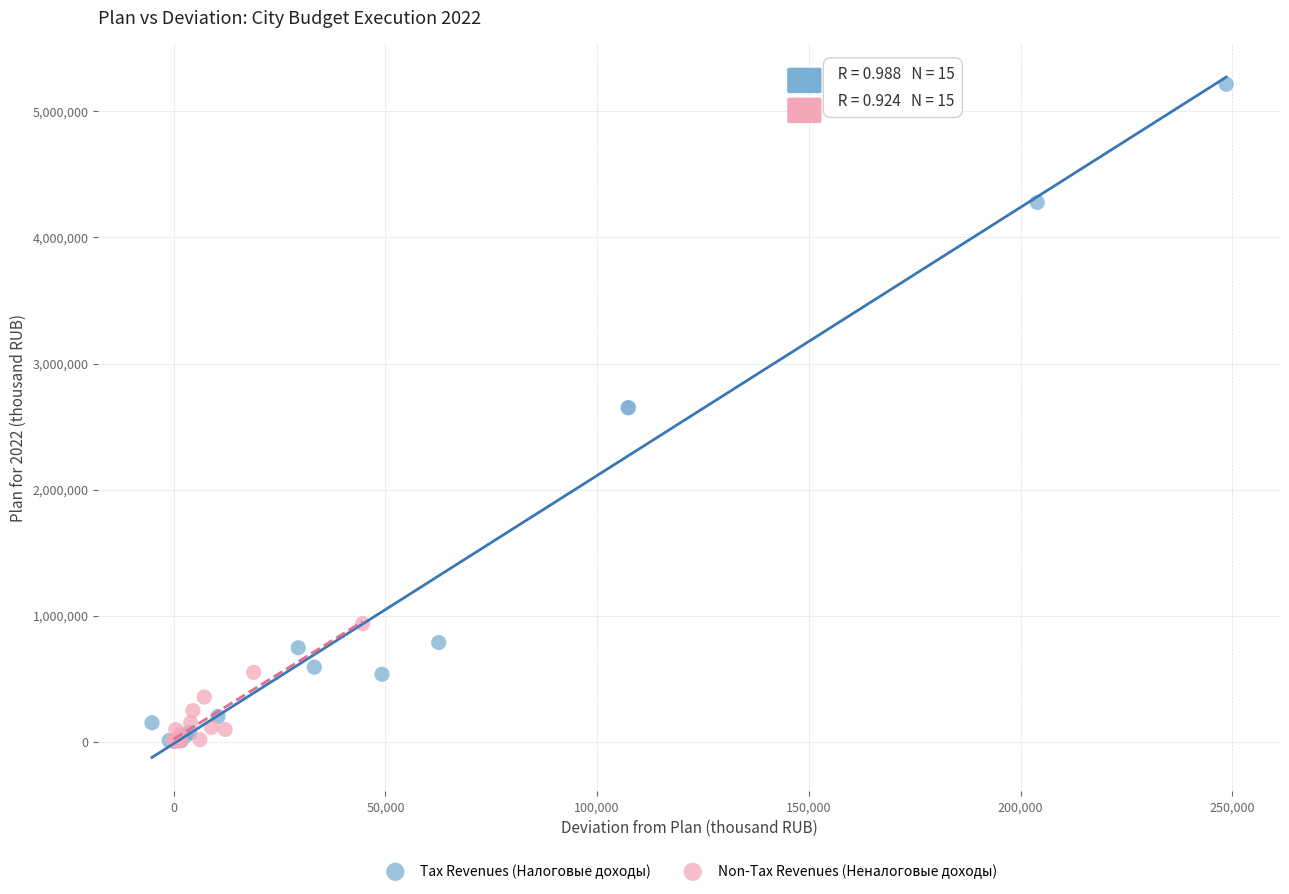

Which series contains the highest Y value?

Tax Revenues (Налоговые доходы)